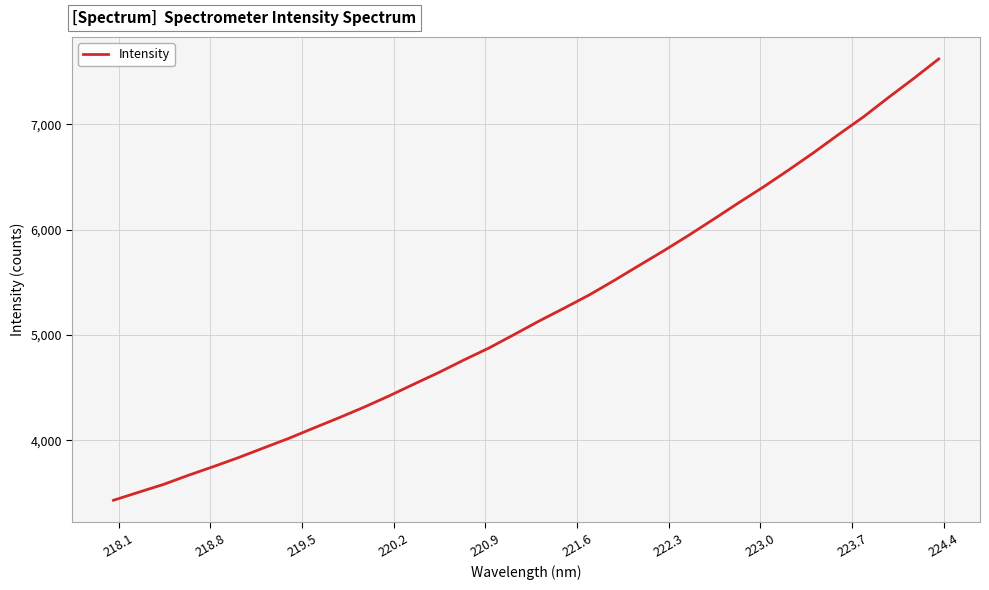

What is the difference between the maximum and minimum values?

4190.0